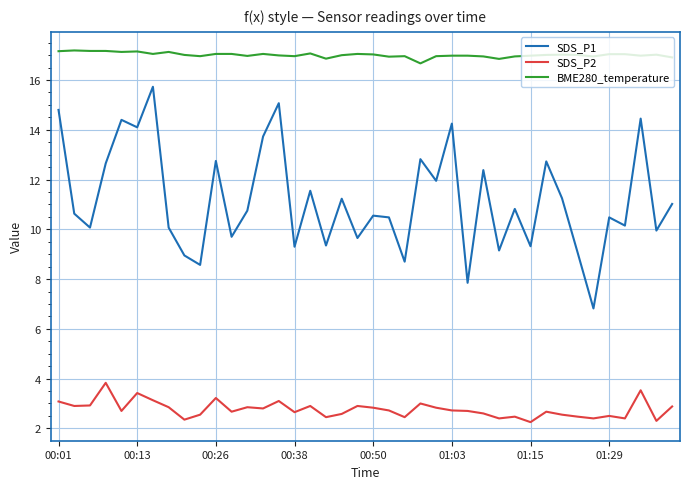

What is the maximum value for SDS_P2?

3.8